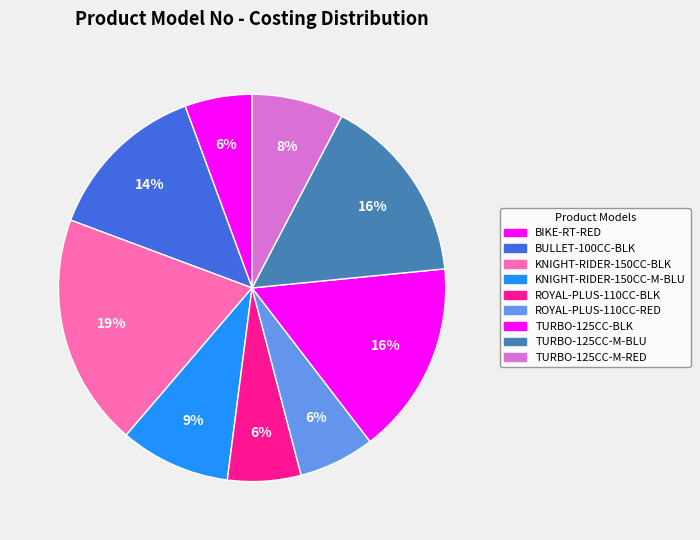

What percentage is the KNIGHT-RIDER-150CC-M-BLU slice, to the nearest percent?

9%